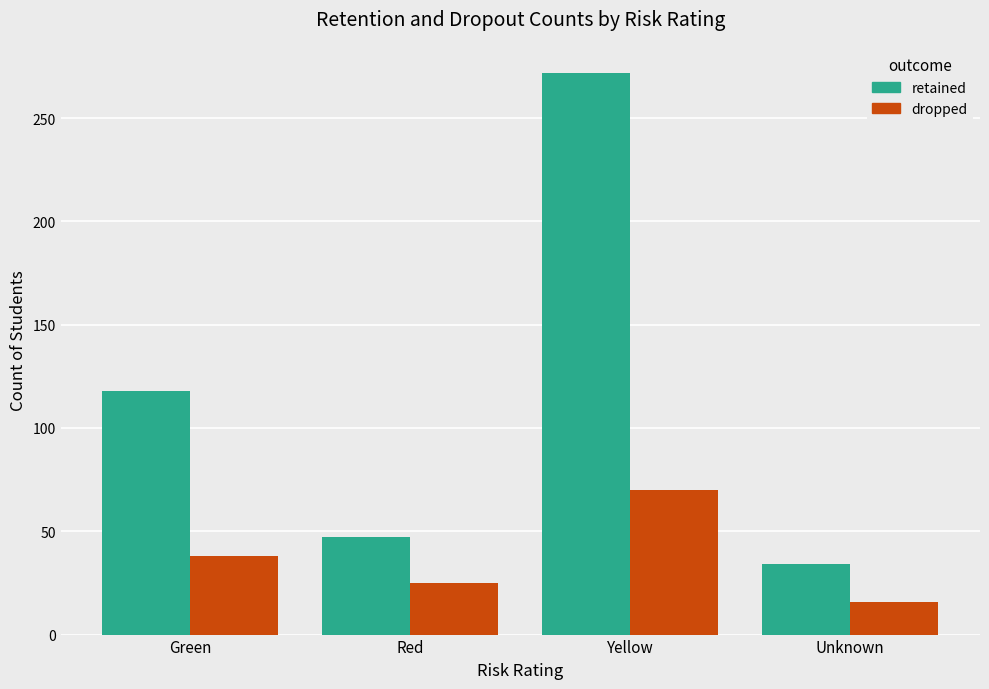

At which label does dropped reach its peak?

Yellow